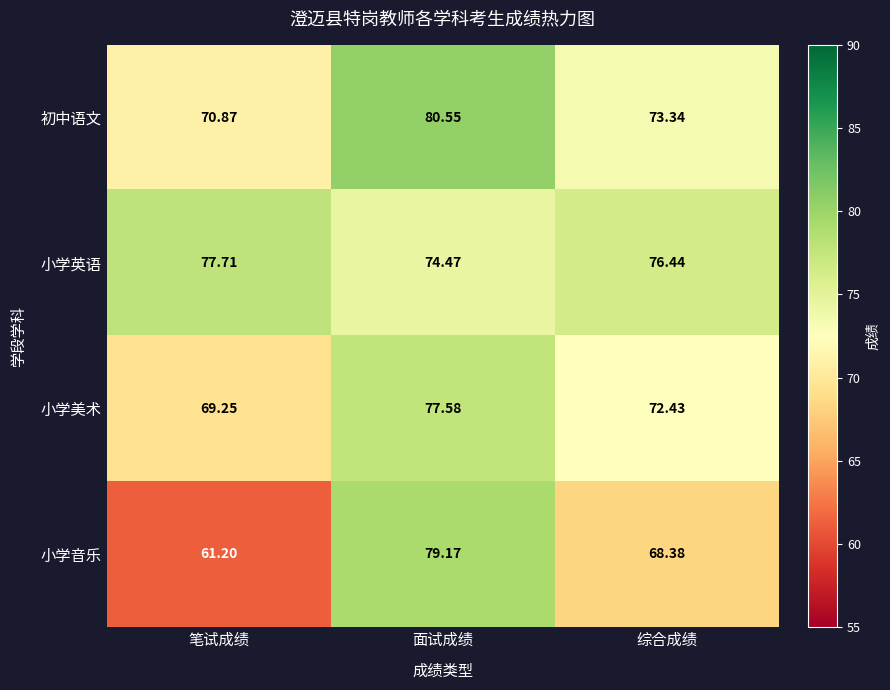

At which label does 初中语文 reach its minimum?

笔试成绩